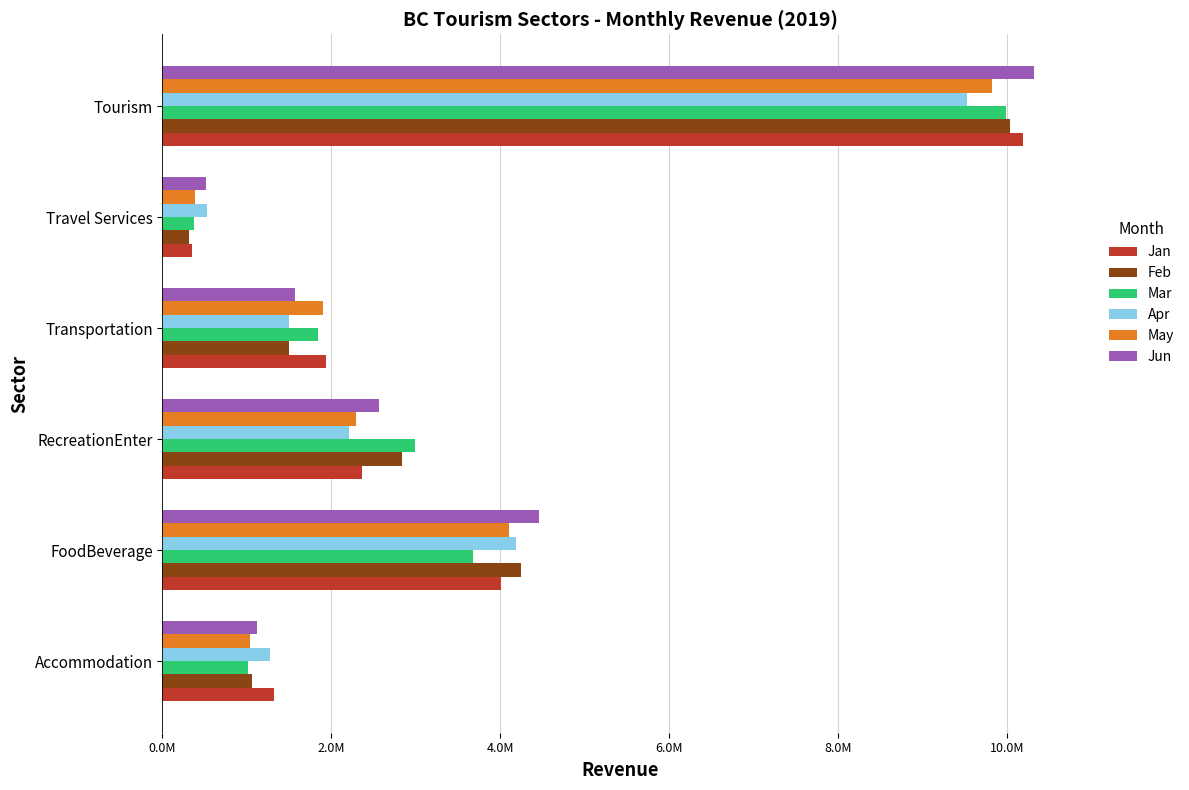

What are all the series names shown in the legend?

Jan, Feb, Mar, Apr, May, Jun